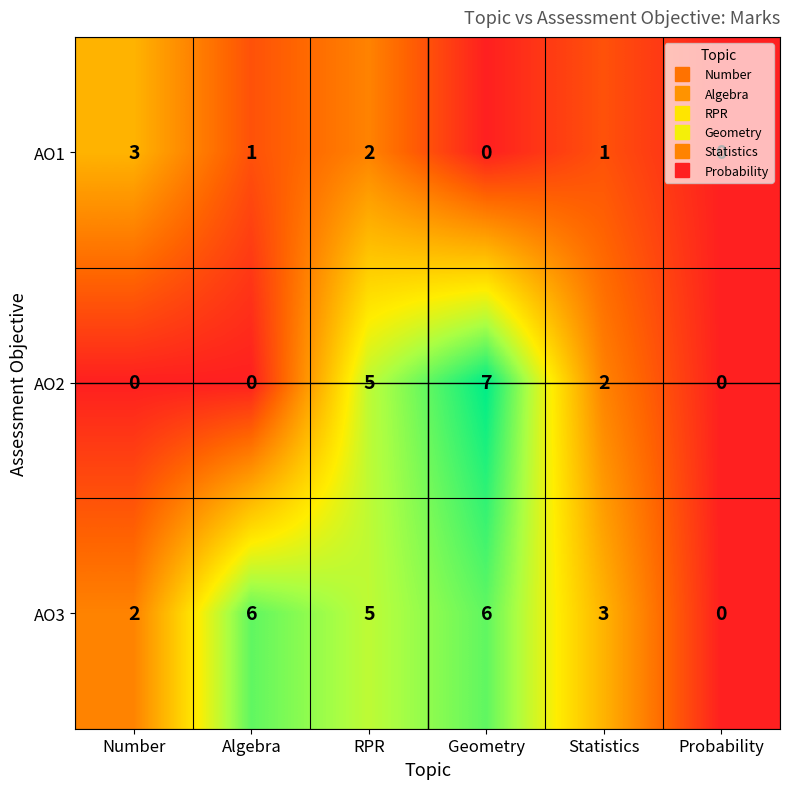

Rank the series by their maximum value, from lowest to highest.

AO1, AO3, AO2